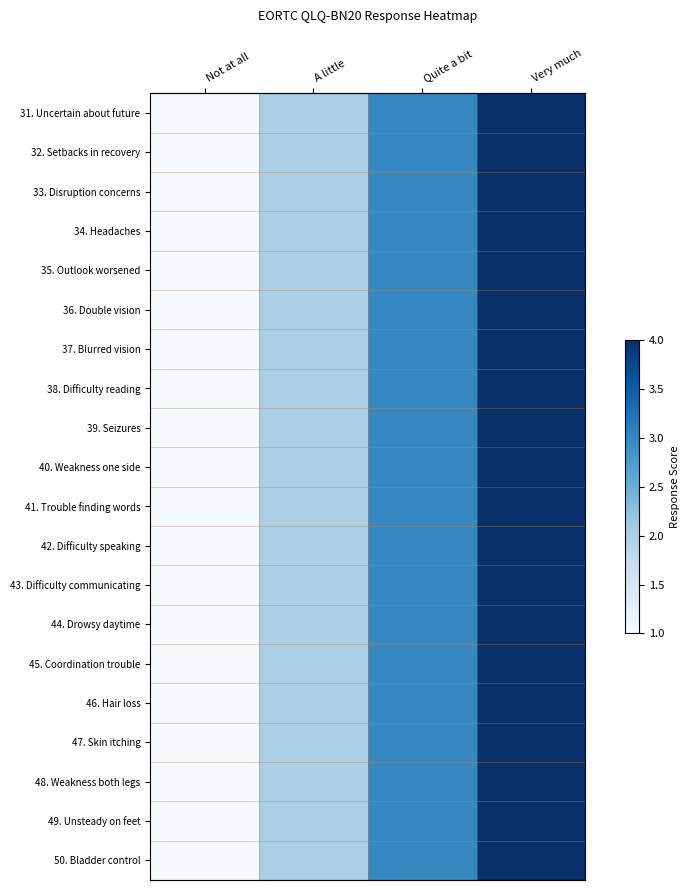

At which category is the sum across all series the highest?

Very much